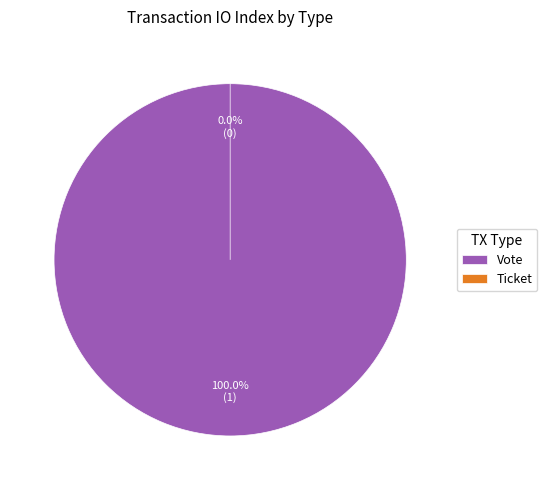

What is the smallest slice in the pie chart?

Ticket